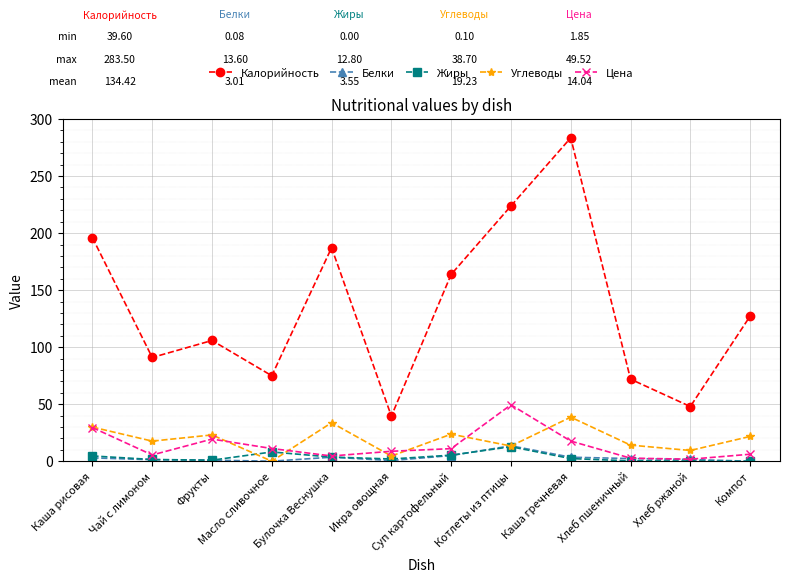

What is the sum of the Цена values at Хлеб ржаной and Хлеб пшеничный?

4.6